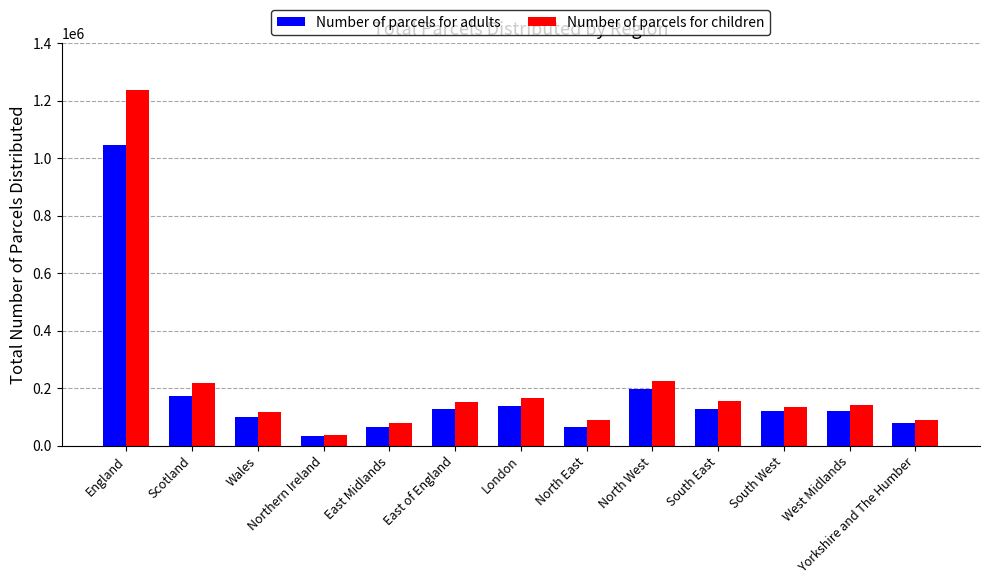

Read the Number of parcels for children value at North East.

89479